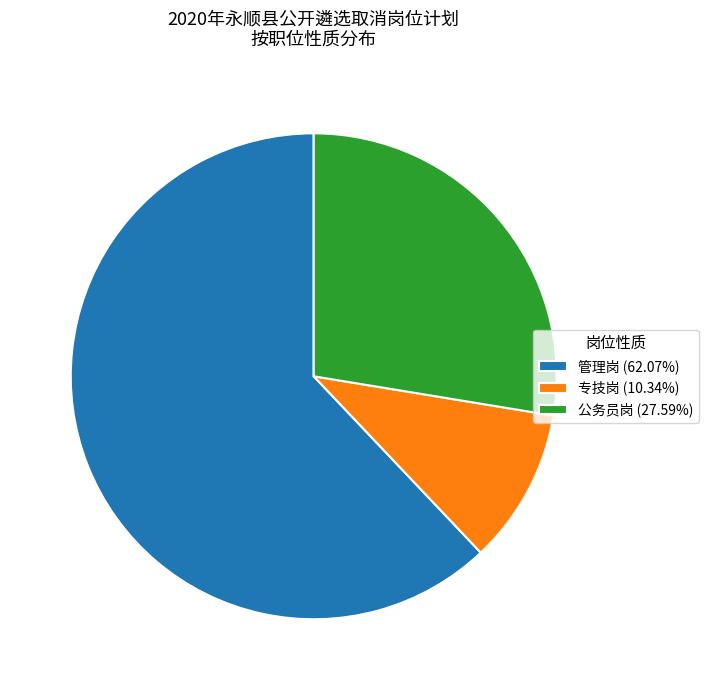

Which slice is the largest?

管理岗